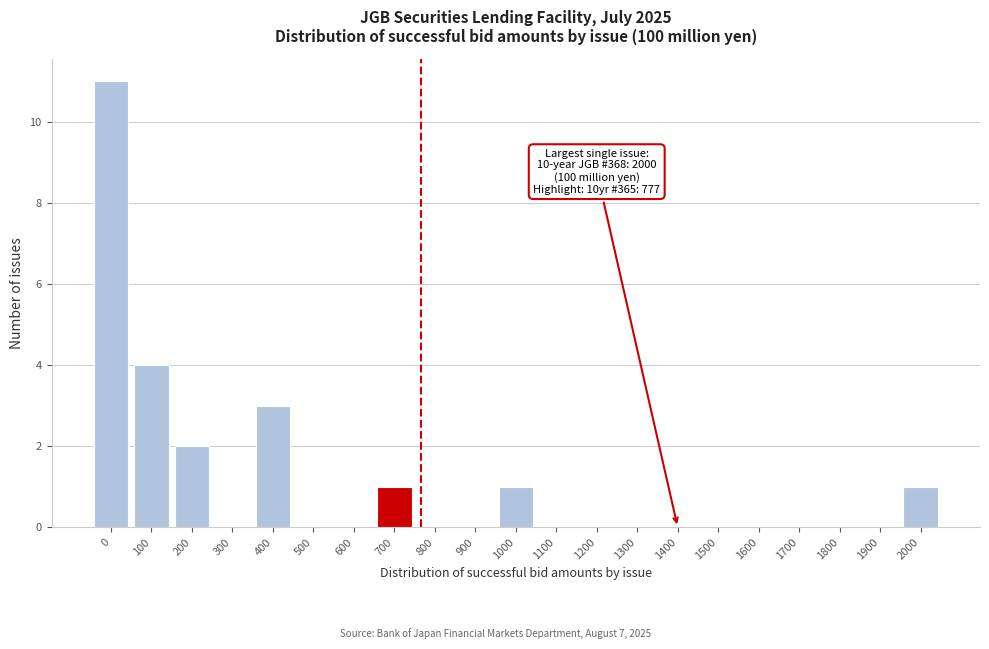

Reading right to left, extract all data points from this chart.

2000=1	1900=0	1800=0	1700=0	1600=0	1500=0	1400=0	1300=0	1200=0	1100=0	1000=1	900=0	800=0	700=1	600=0	500=0	400=3	300=0	200=2	100=4	0=11